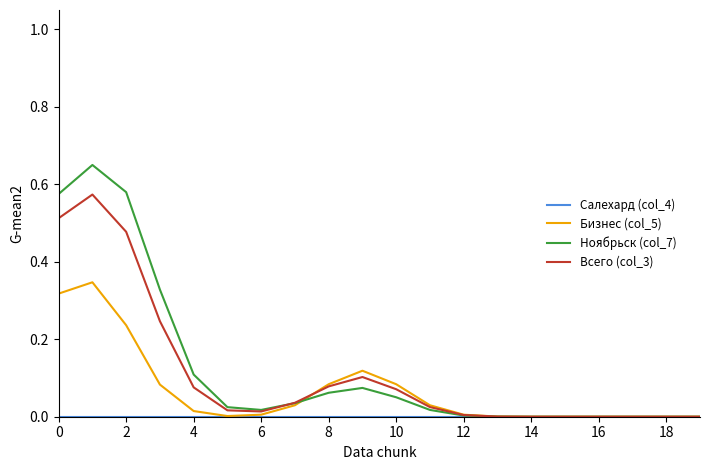

Count the number of data series in this chart.

4